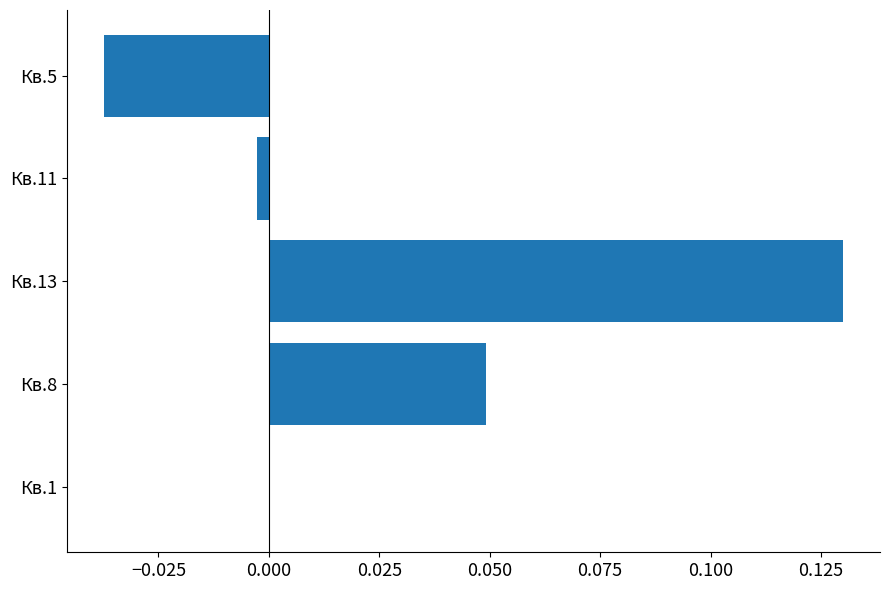

Is it true that the value at Кв.1 is 0.1?

False